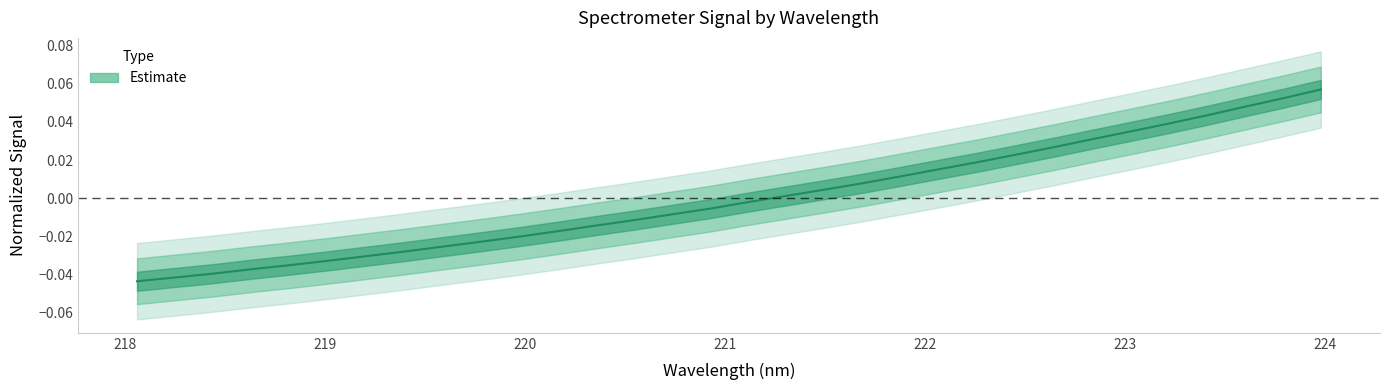

Is it true that the value at 221.4993 is 0.0?

True